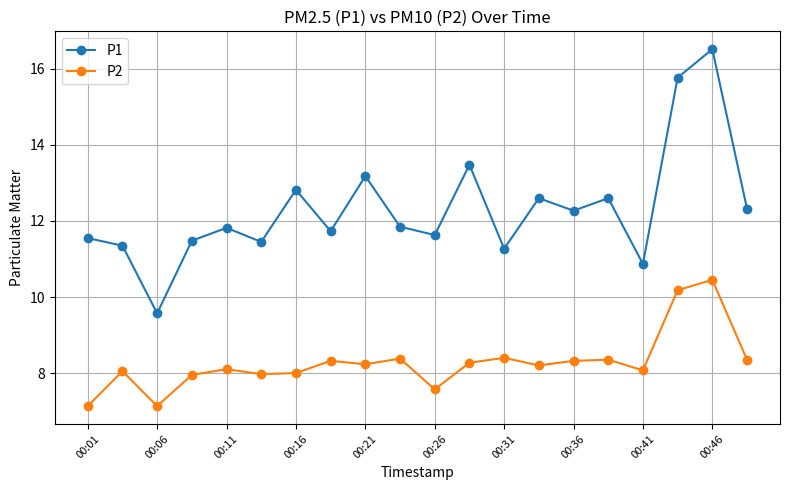

True or false: P1 has more than 2 points higher than both neighbors.

True